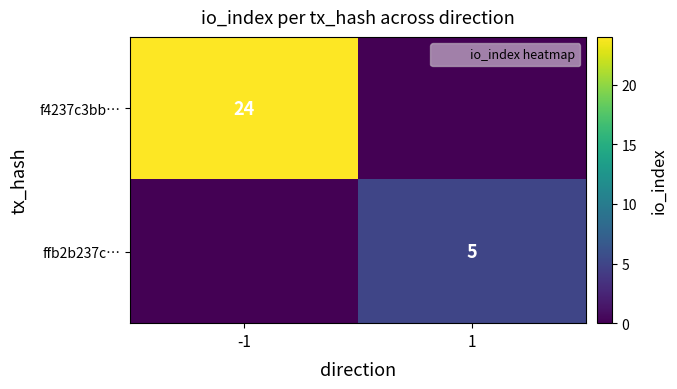

What is the spread (max minus min) of values at -1?

24